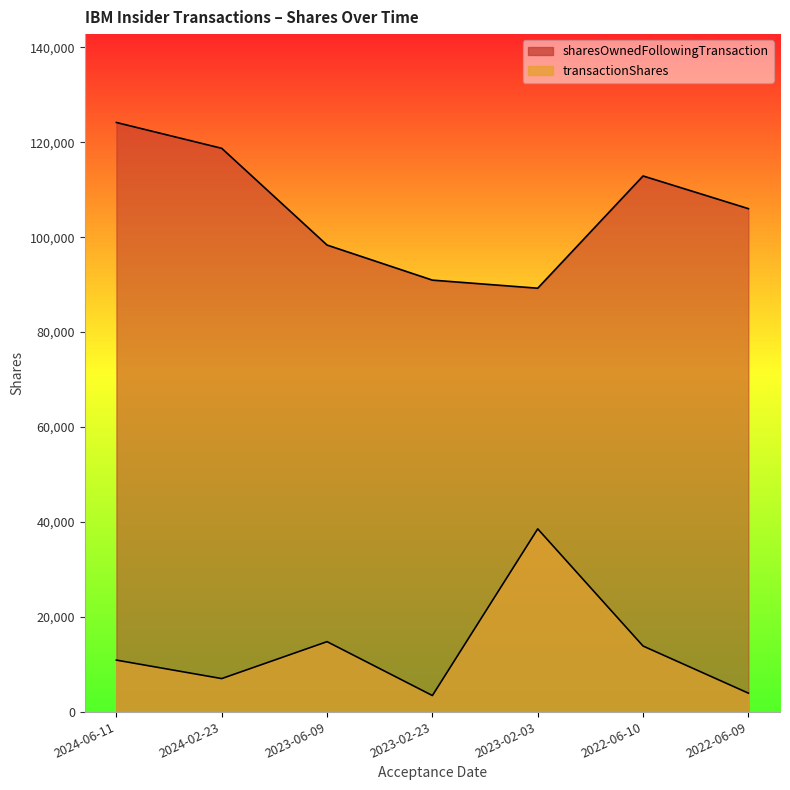

What is the sum of the sharesOwnedFollowingTransaction values at 2022-06-10 and 2022-06-09?

218939